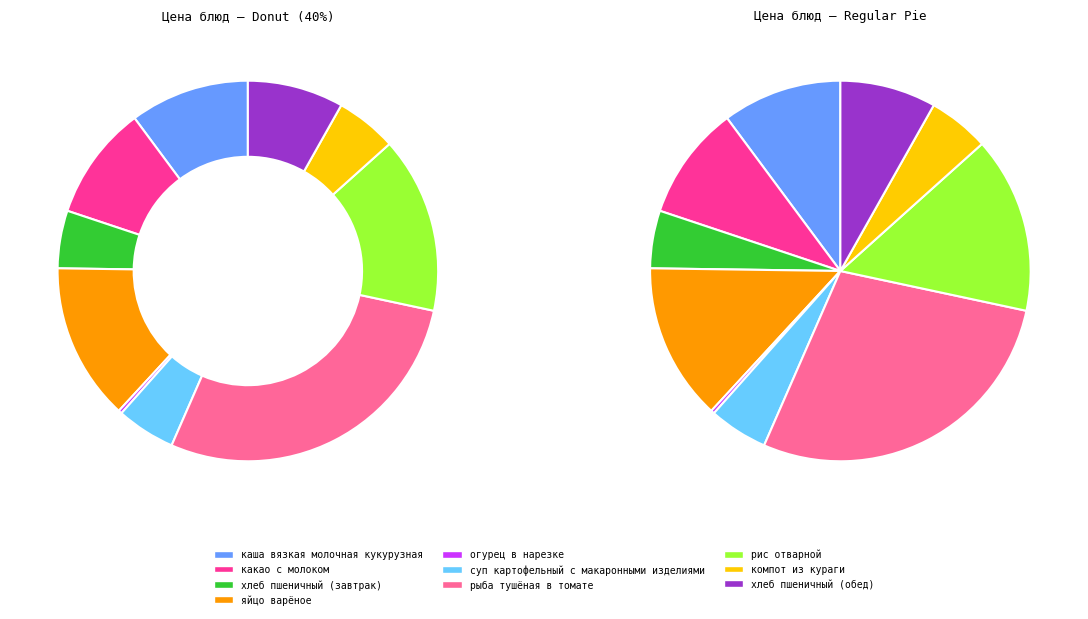

How much of the chart is everything except компот из кураги?

94.8%